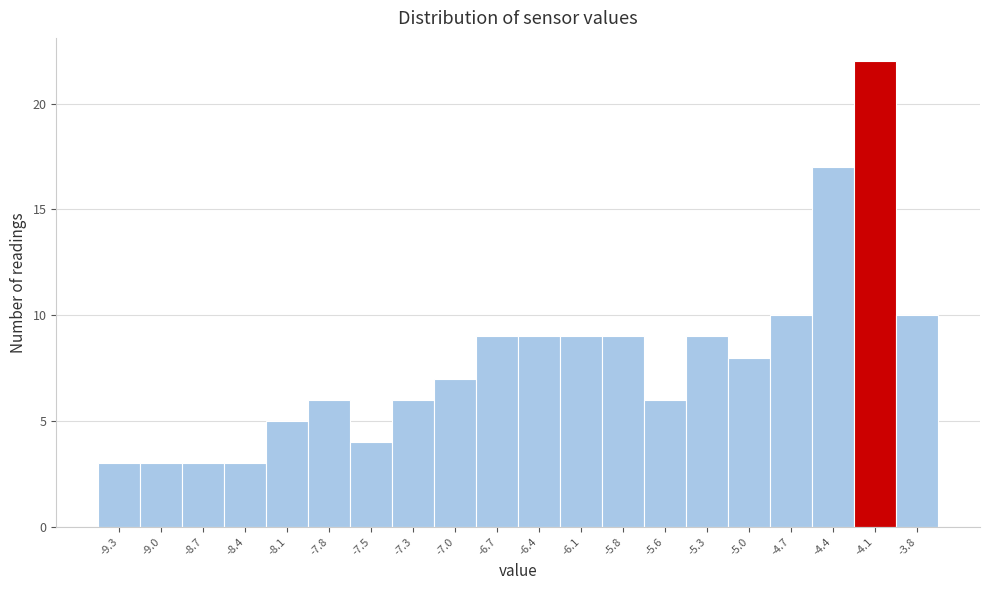

Reading left to right, list every bar in this chart as the range it spans on the x-axis followed by its height. Neither the bar edges nor the heights are printed on the chart, so give them approximately, as read against the axes.

-9.400 to -9.115: 3
-9.115 to -8.830: 3
-8.830 to -8.545: 3
-8.545 to -8.260: 3
-8.260 to -7.975: 5
-7.975 to -7.690: 6
-7.690 to -7.405: 4
-7.405 to -7.120: 6
-7.120 to -6.835: 7
-6.835 to -6.550: 9
-6.550 to -6.265: 9
-6.265 to -5.980: 9
-5.980 to -5.695: 9
-5.695 to -5.410: 6
-5.410 to -5.125: 9
-5.125 to -4.840: 8
-4.840 to -4.555: 10
-4.555 to -4.270: 17
-4.270 to -3.985: 22
-3.985 to -3.700: 10